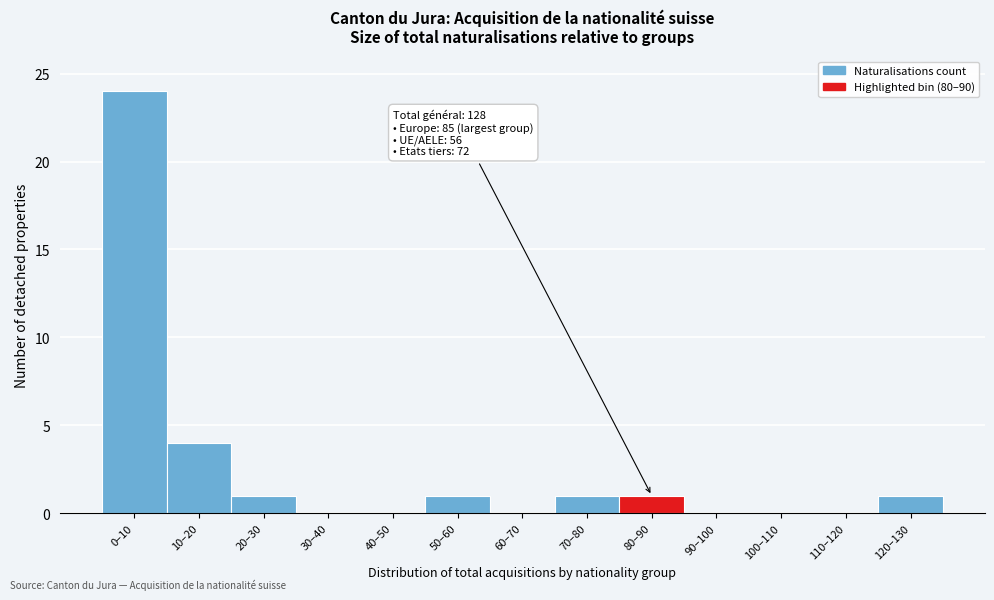

Reading left to right, extract all data points from this chart.

0–10=24	10–20=4	20–30=1	30–40=0	40–50=0	50–60=1	60–70=0	70–80=1	80–90=1	90–100=0	100–110=0	110–120=0	120–130=1